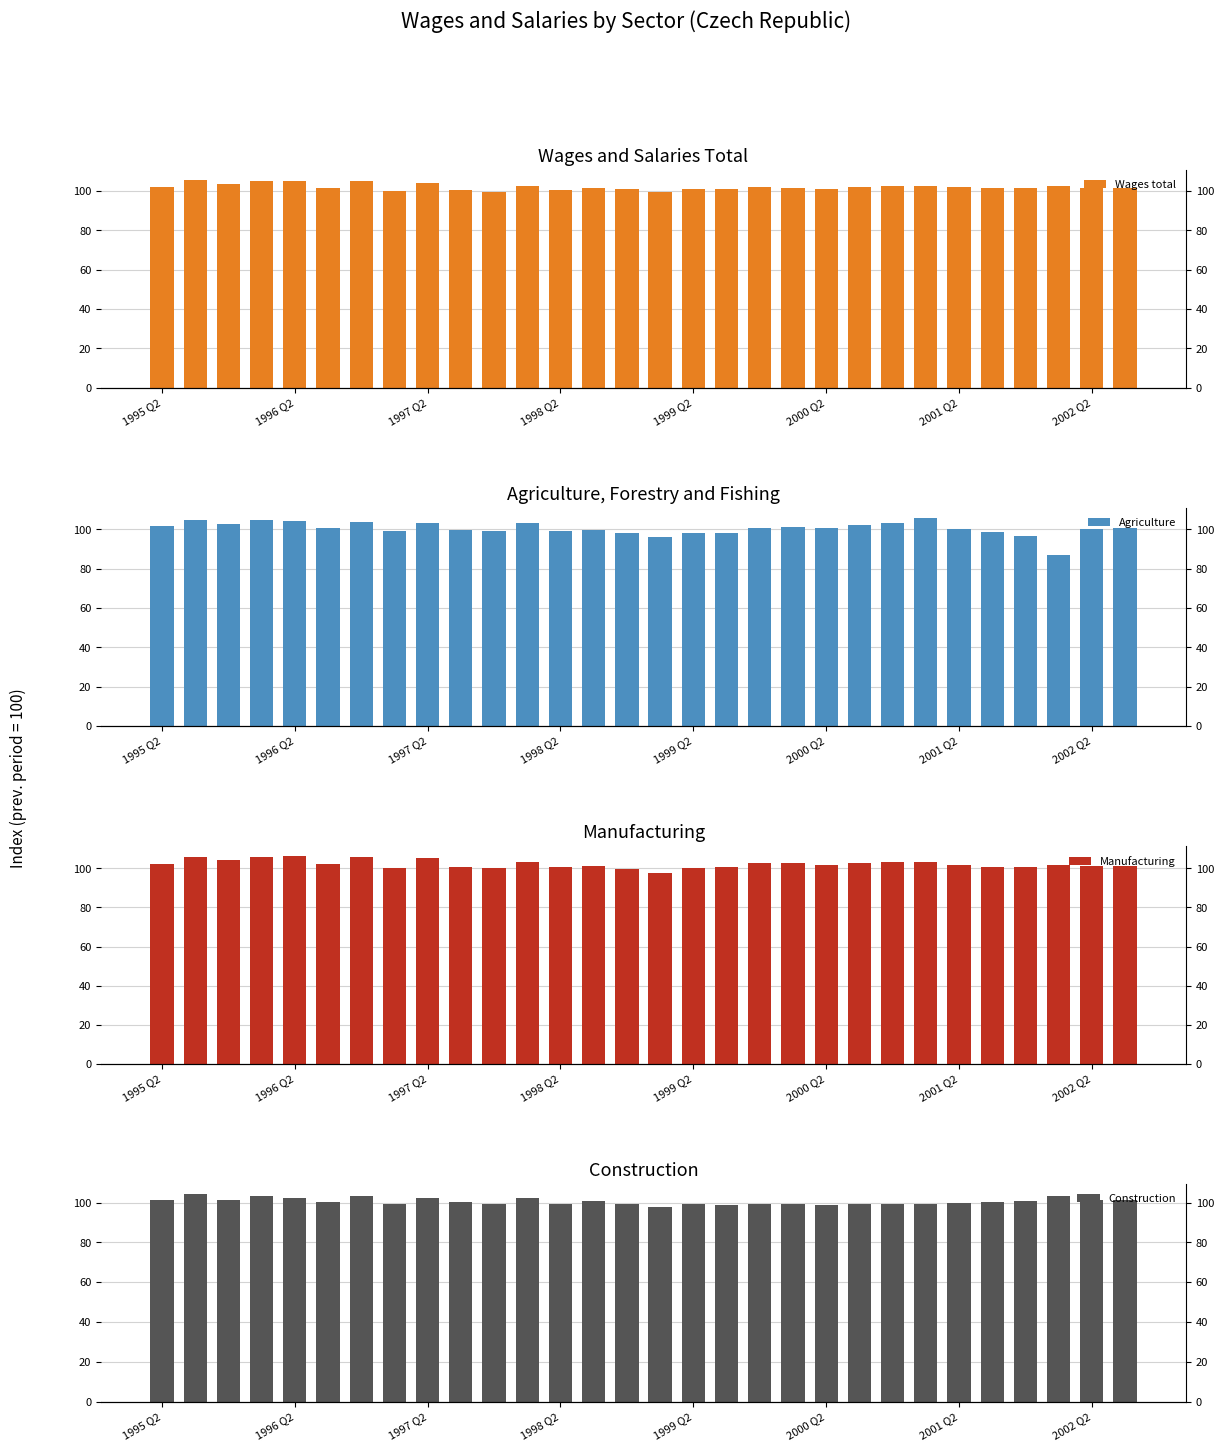

True or false: Agriculture has a value of 151.3 at 19.

False